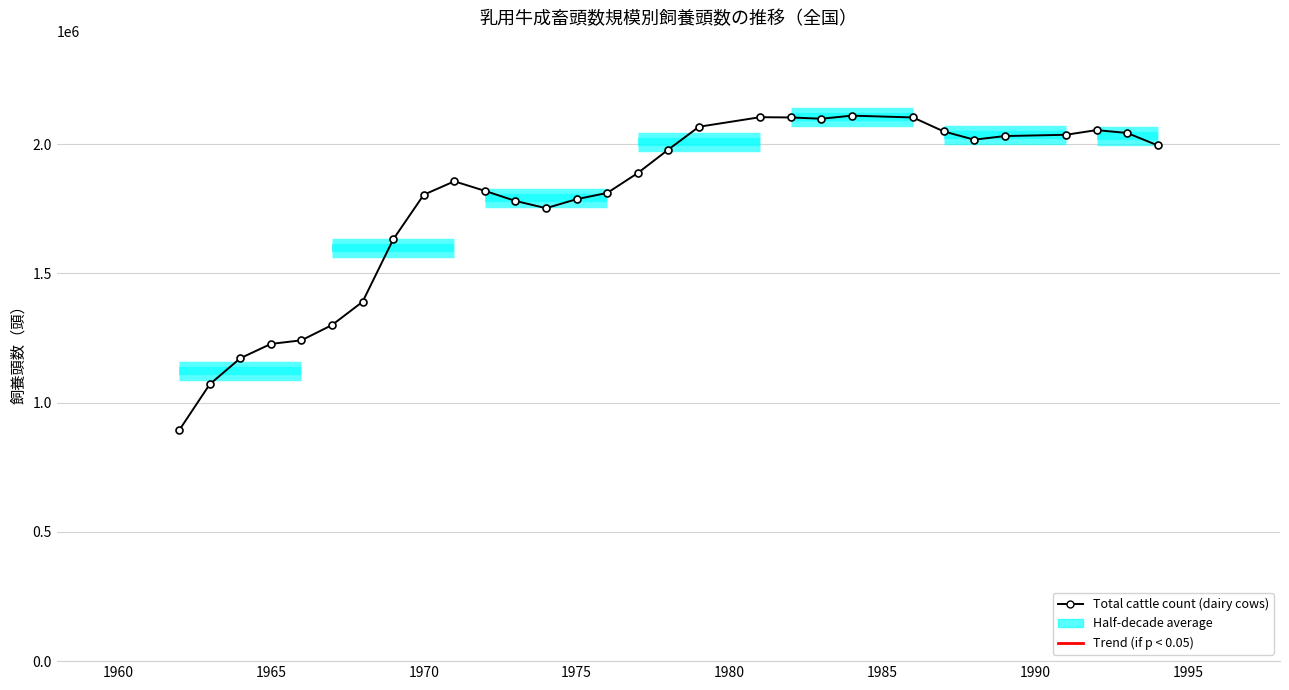

What is the value of the 6th point from the left?

1300000